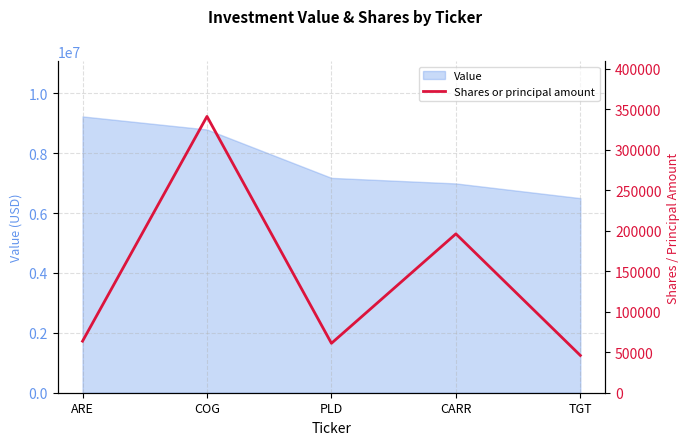

What is the sum of all values?

707797